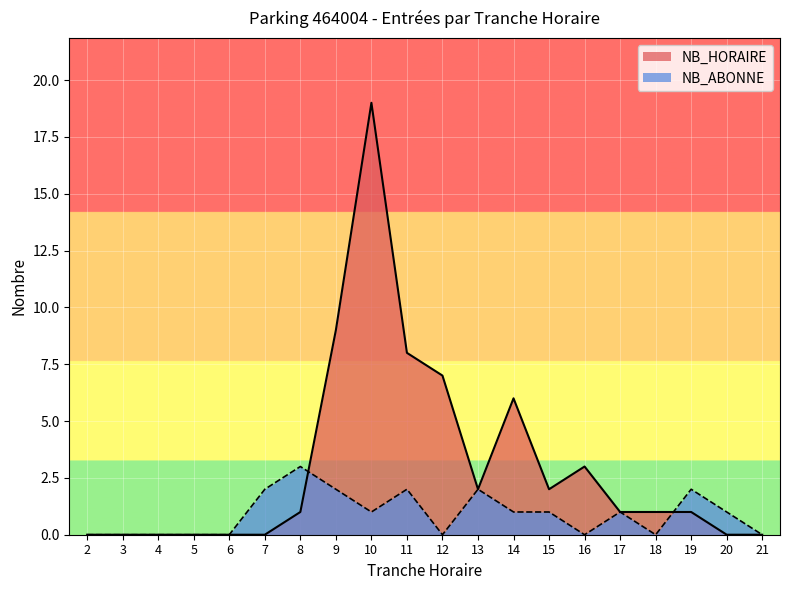

At which label is NB_HORAIRE closest to 9?

9